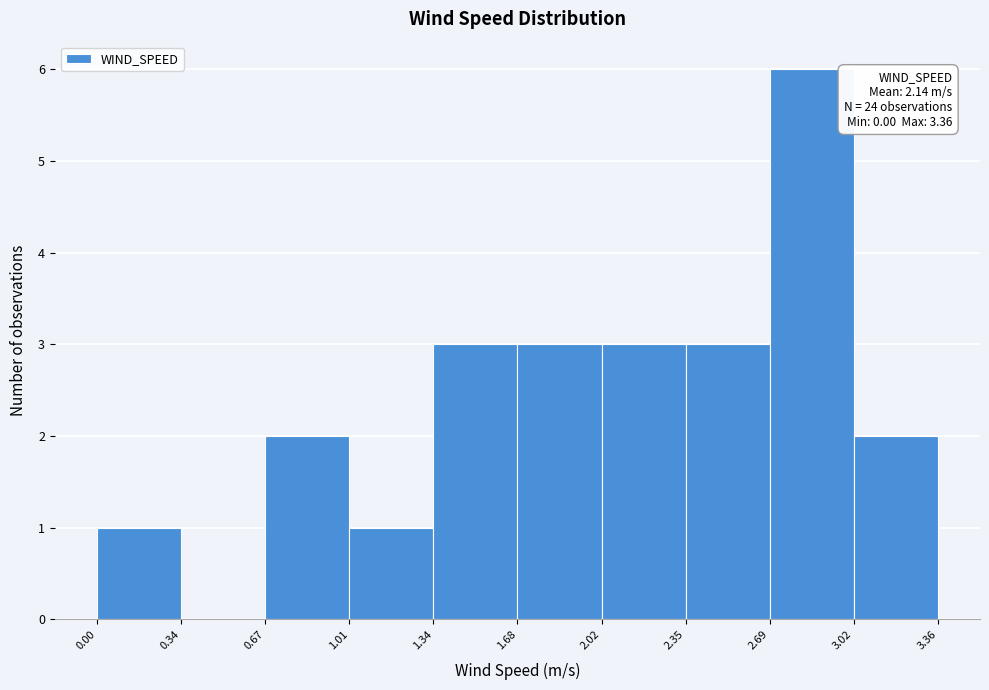

Which range on the x-axis has the tallest bar?

2.69 to 3.02